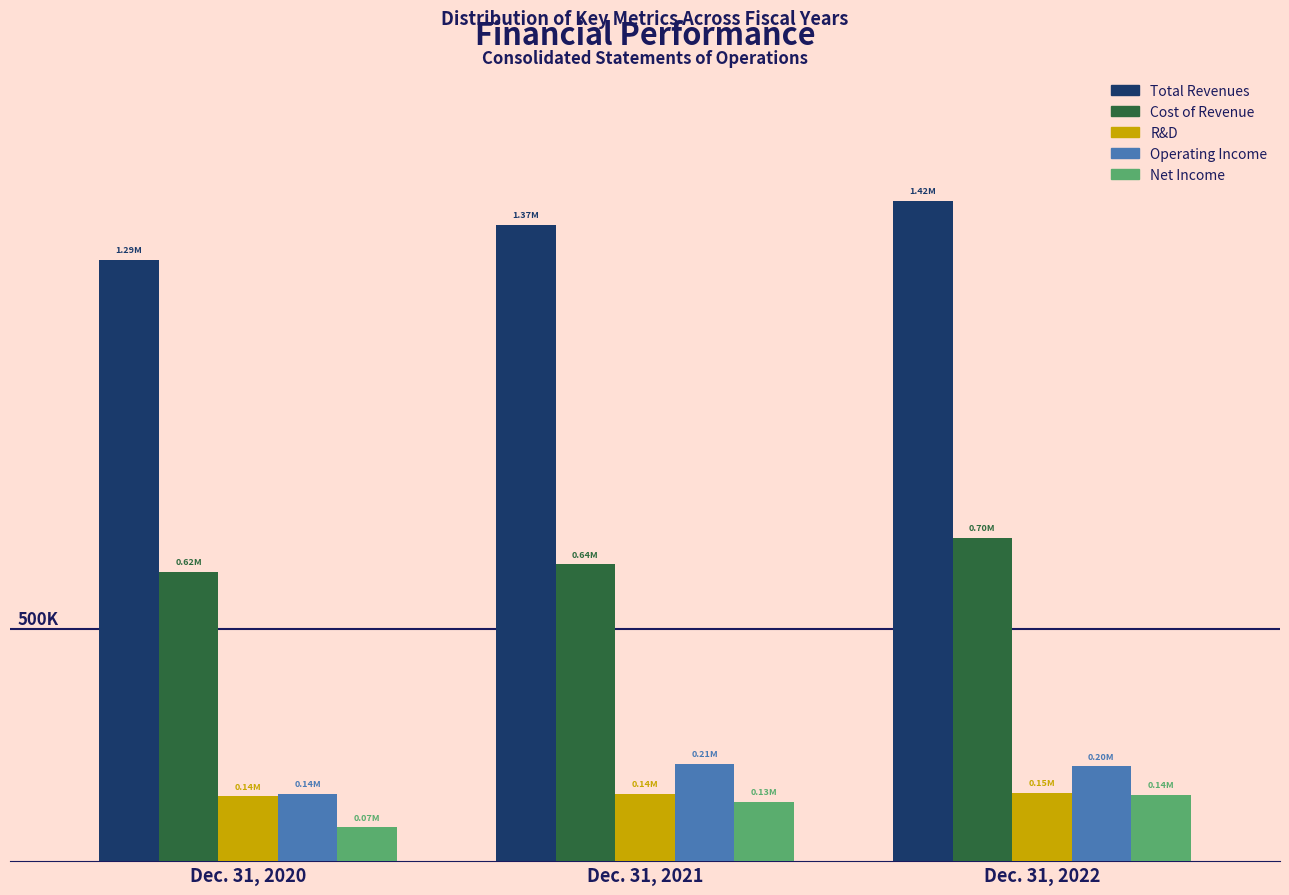

What are all the series names shown in the legend?

Total Revenues, Cost of Revenue, R&D, Operating Income, Net Income